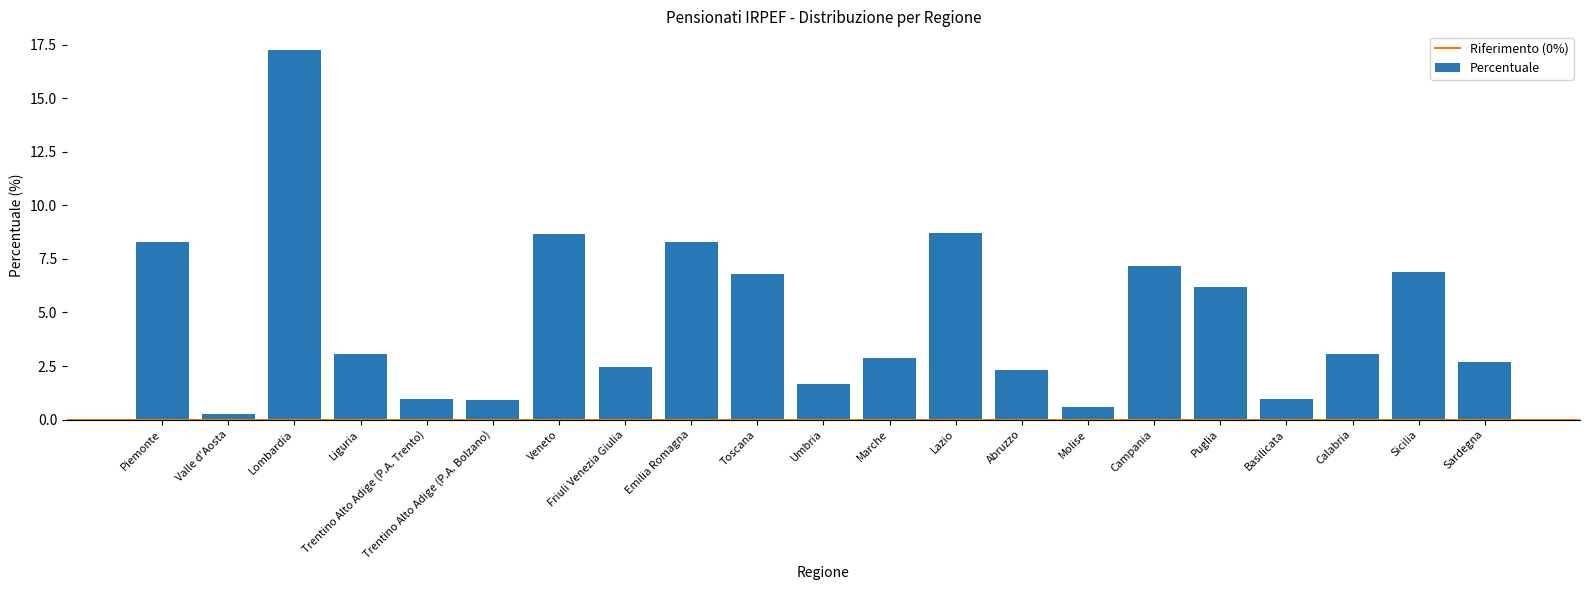

At which category does the chart reach its peak across all series?

Lombardia